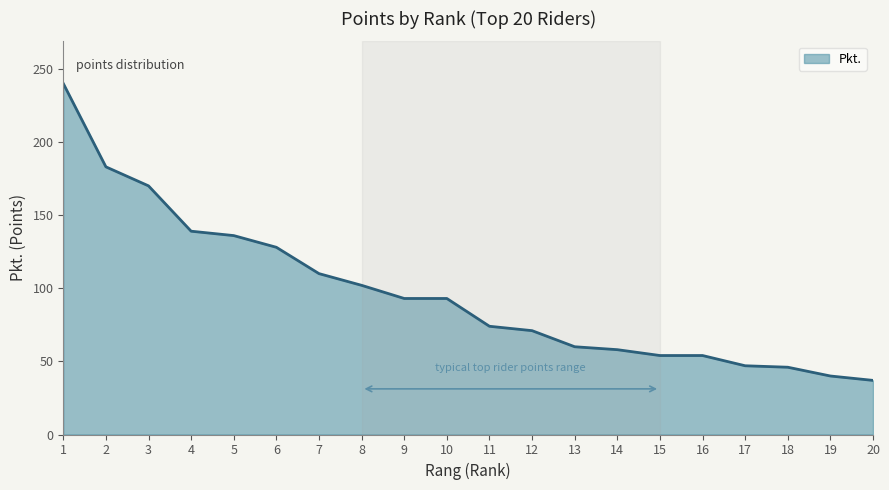

Which has a higher value, 12 or 17?

12